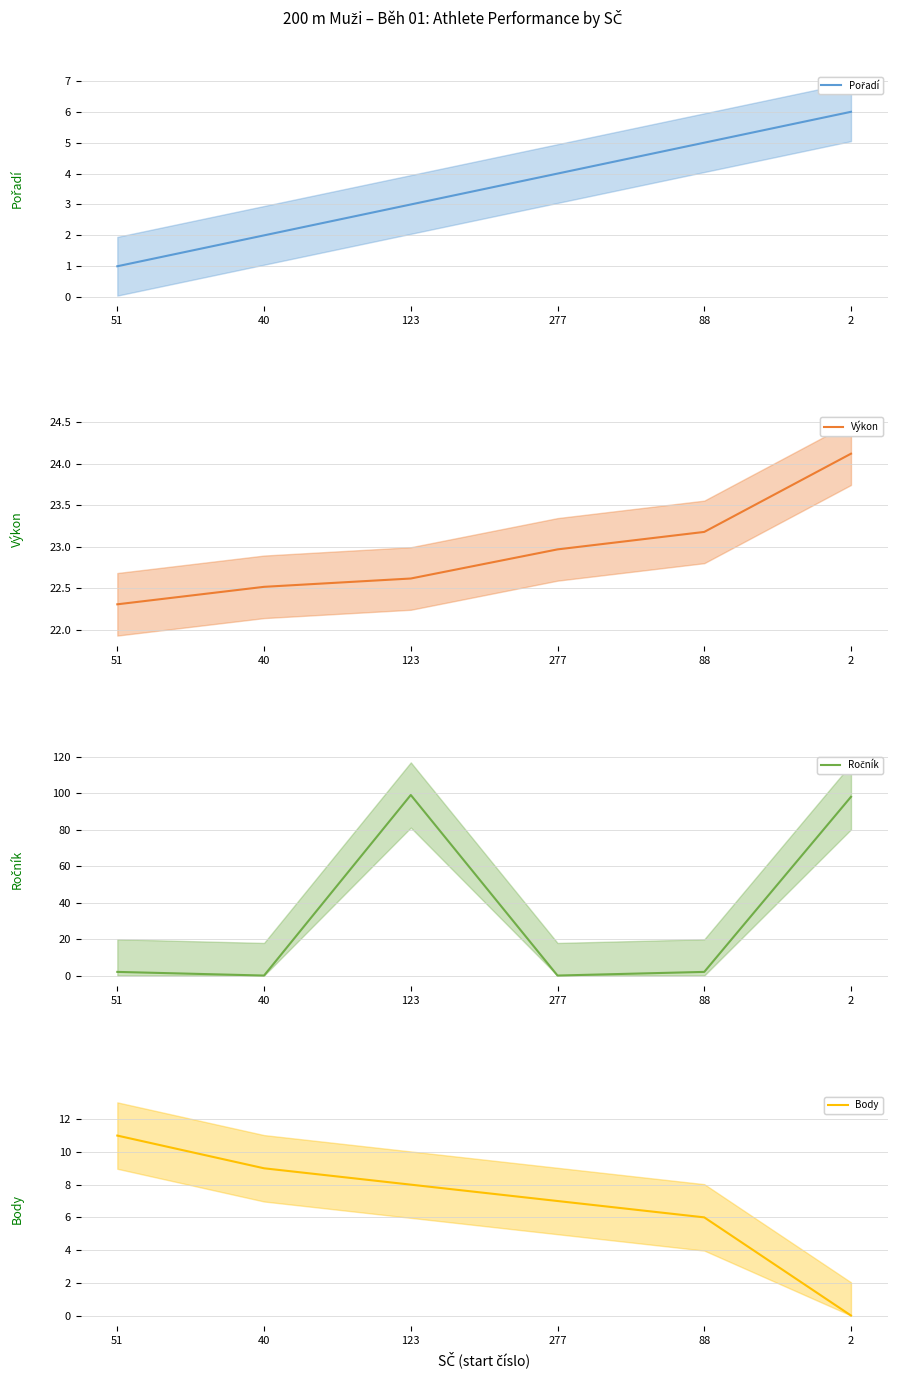

The value of Body at 51 is 17.9. True or false?

False